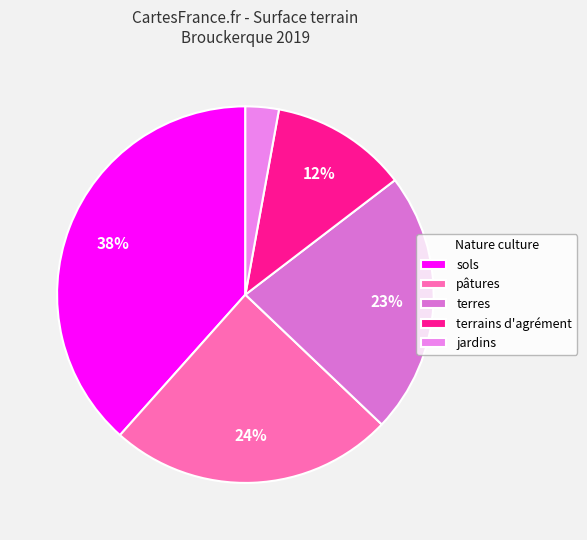

How many slices are in this pie chart?

5